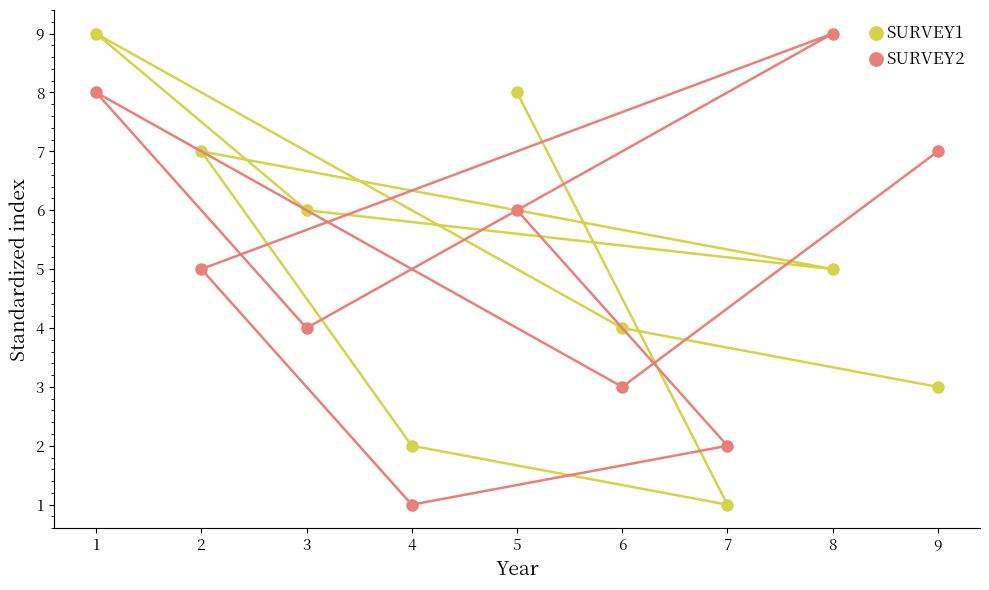

In SURVEY2, how many points are lower than both neighbors (excluding endpoints)?

3